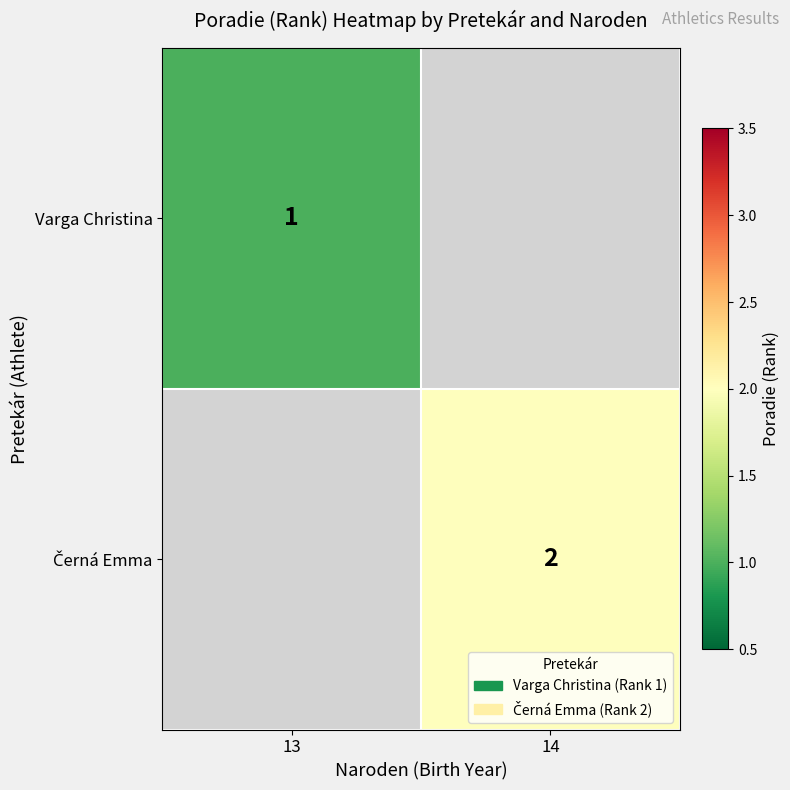

The value of Varga Christina at 13 is 0. True or false?

False